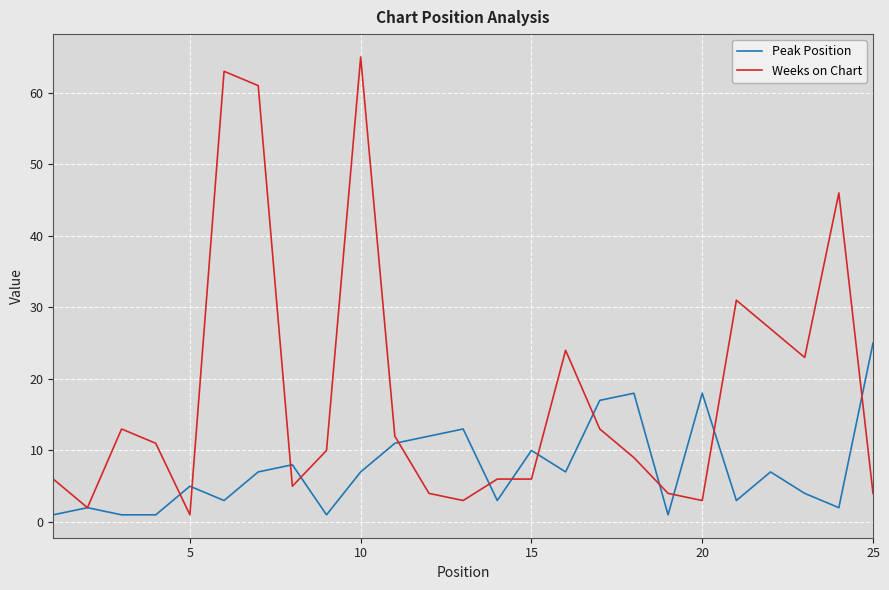

Which series has the widest spread of values?

Weeks on Chart